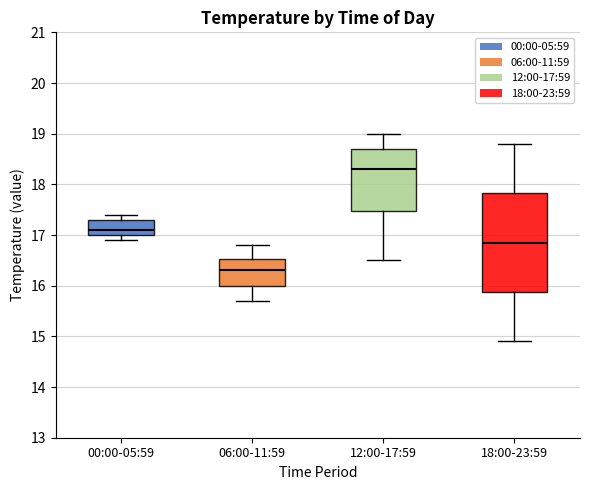

Where is the lower edge of the box for 06:00-11:59 on the y-axis? The values are not printed on the chart, so give them approximately, as read against the axis.

16.0